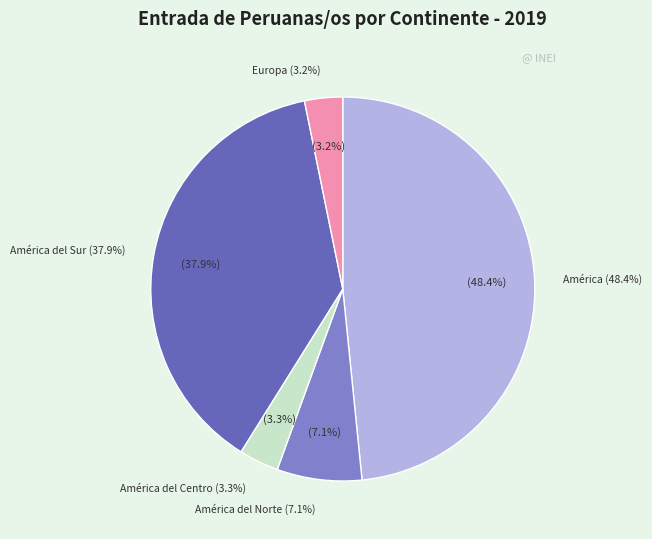

What percentage is the América del Centro slice, to the nearest percent?

3%